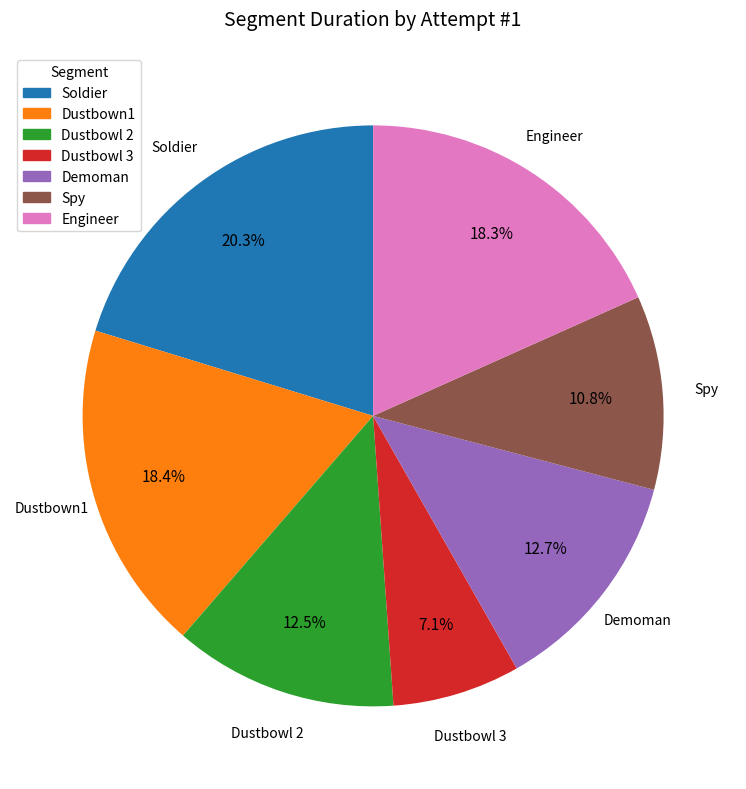

To the nearest percent, what percentage of the pie is Dustbowl 3?

7%